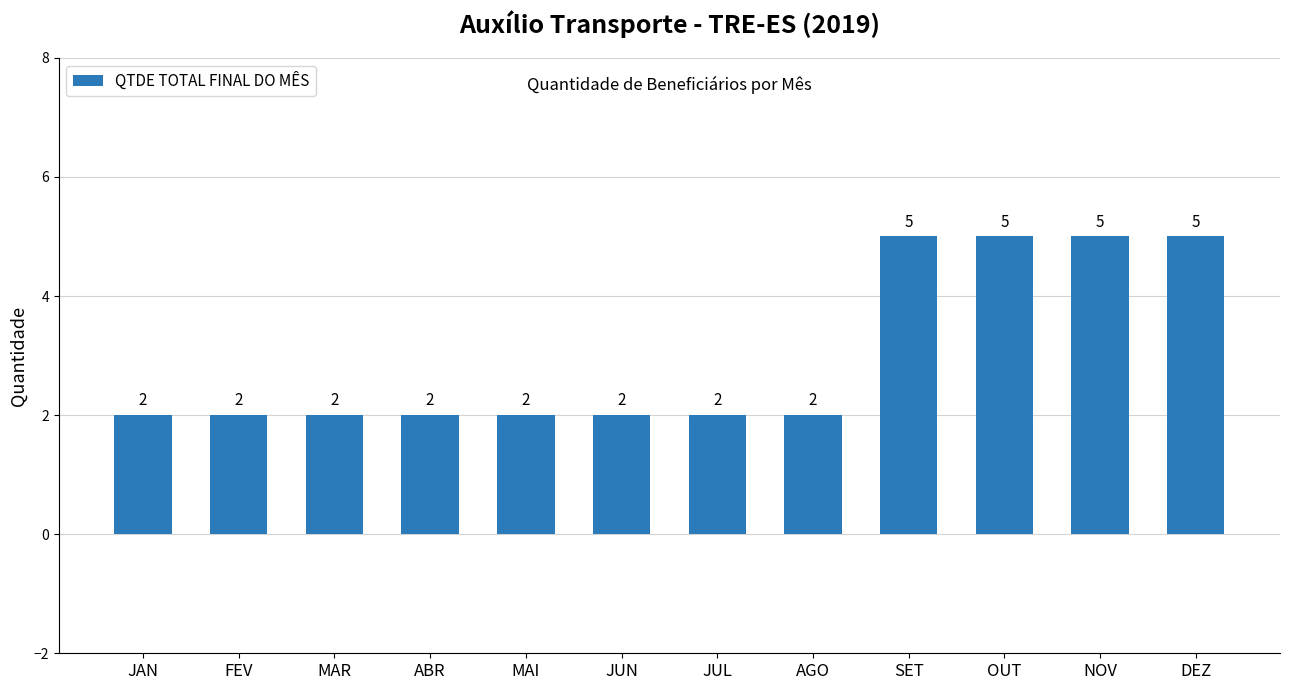

What position from the left is SET?

9